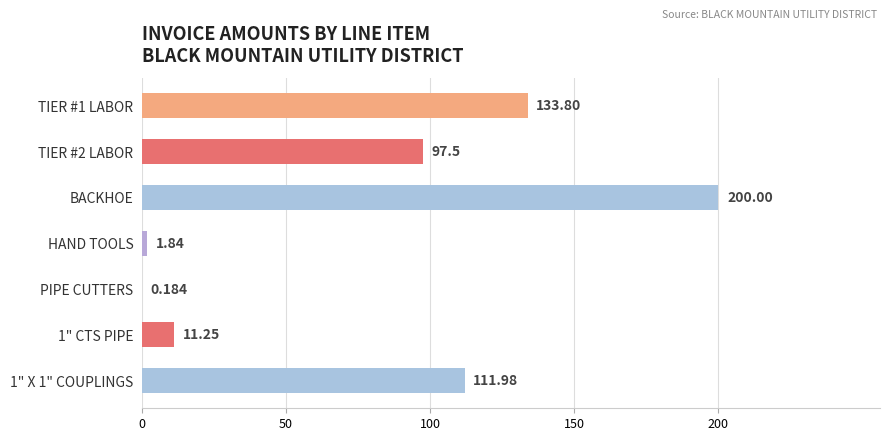

Which label corresponds to the largest value in the chart?

BACKHOE